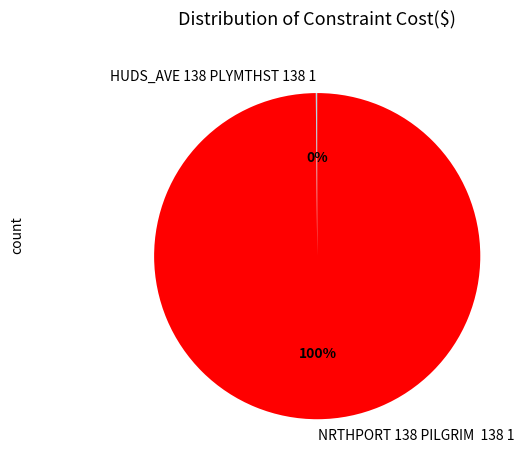

To the nearest percent, what is the difference between the largest and smallest slice percentages?

100%